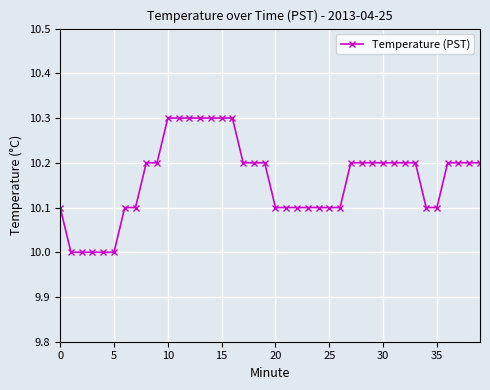

What is the value of the 29th point from the left?

10.2